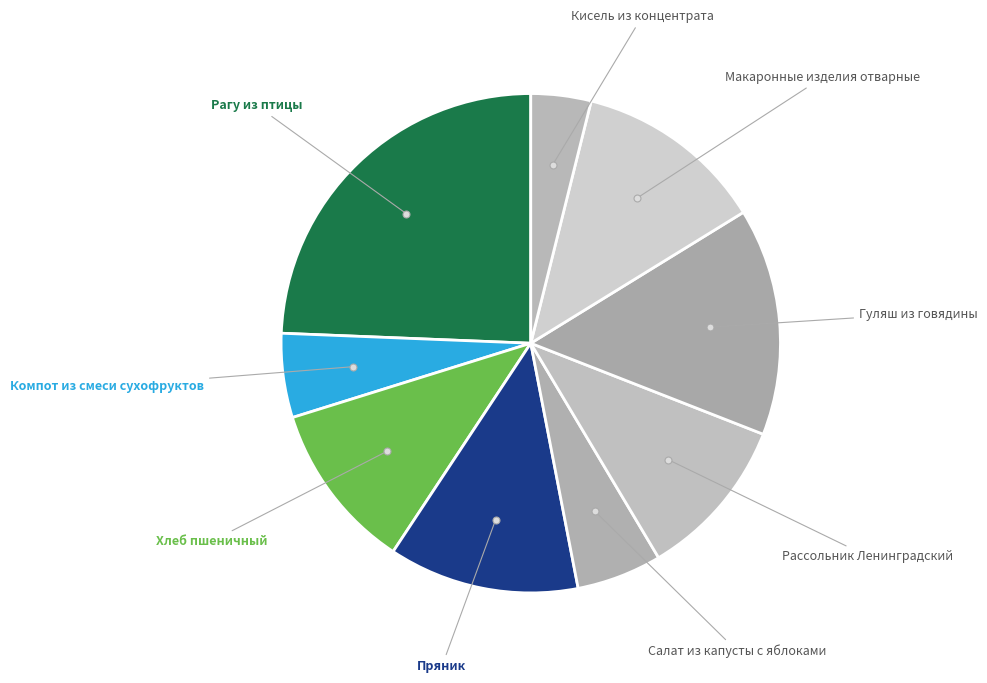

To the nearest percent, what is the difference between the largest and smallest slice percentages?

20%